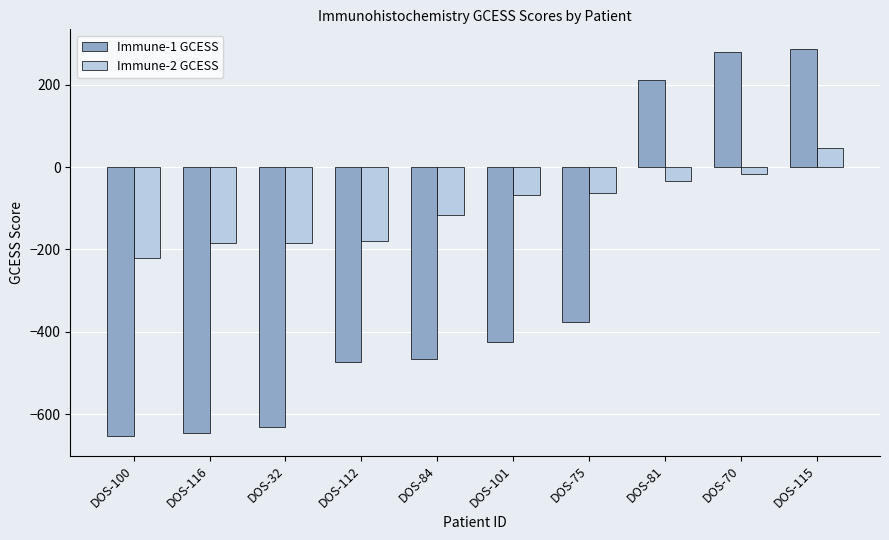

What is the smallest value displayed?

-653.9